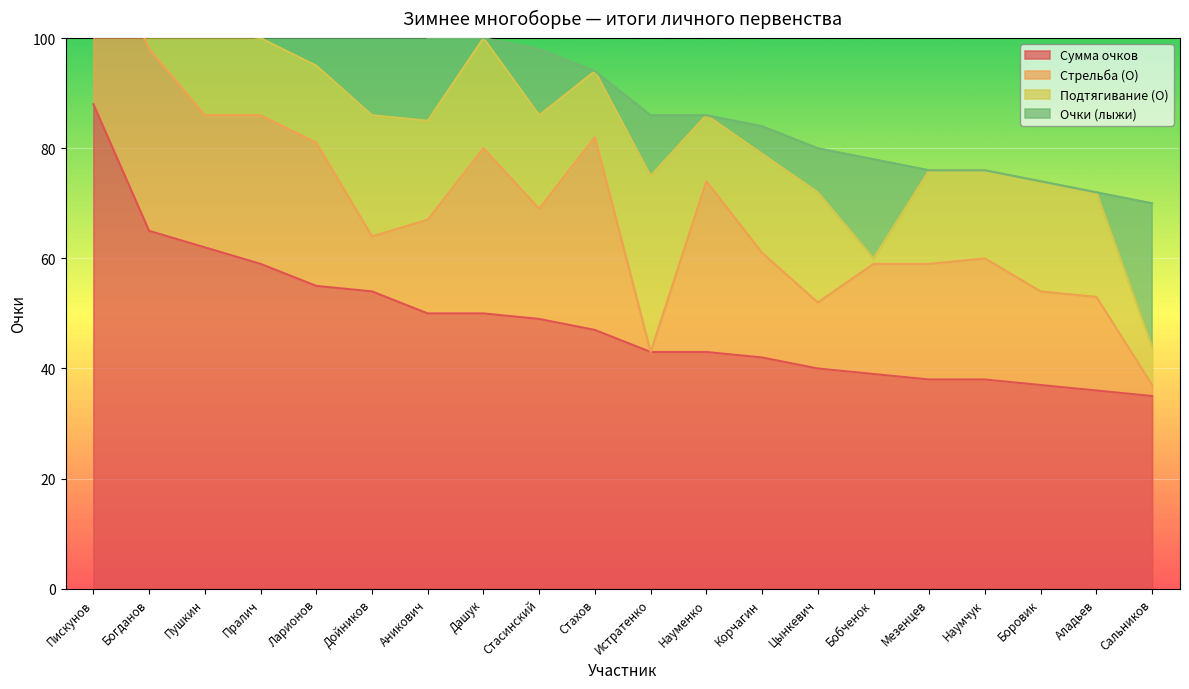

The Подтягивание (О) series shows 32 at Пискунов. True or false?

True